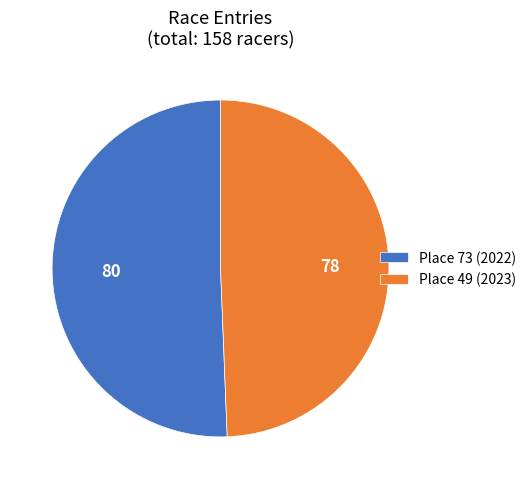

What is the ratio of the value at Place 73 (2022) to the value at Place 49 (2023)?

1.0